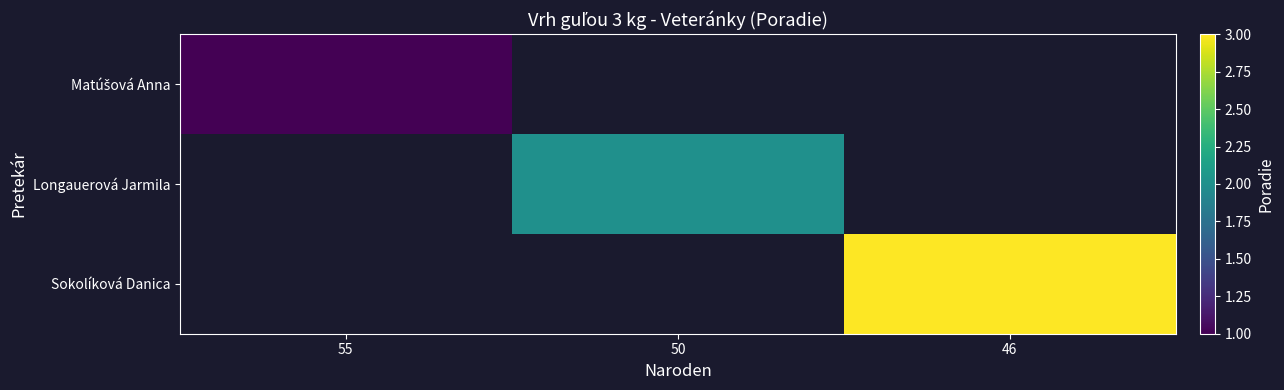

Which label corresponds to the smallest value in the chart?

55